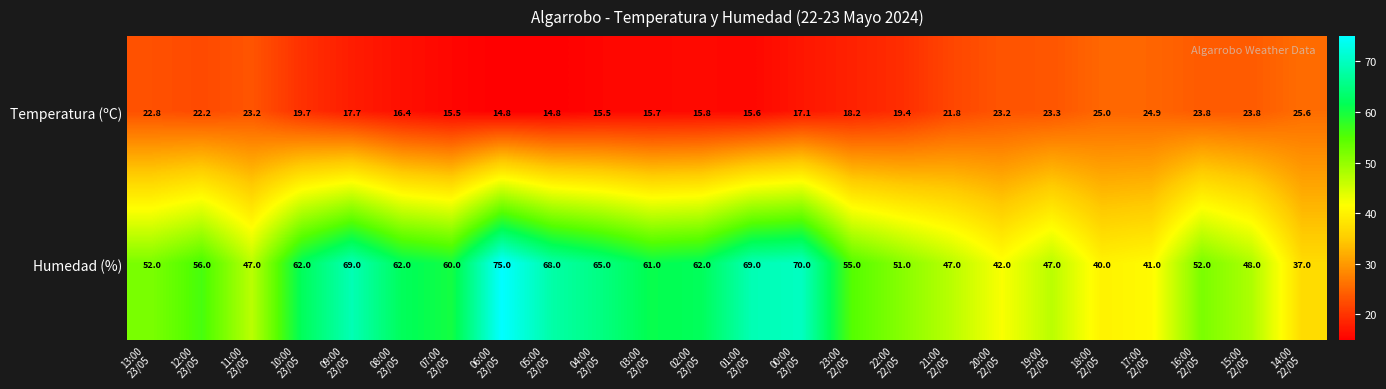

Which series has the largest total across all categories?

Humedad (%)